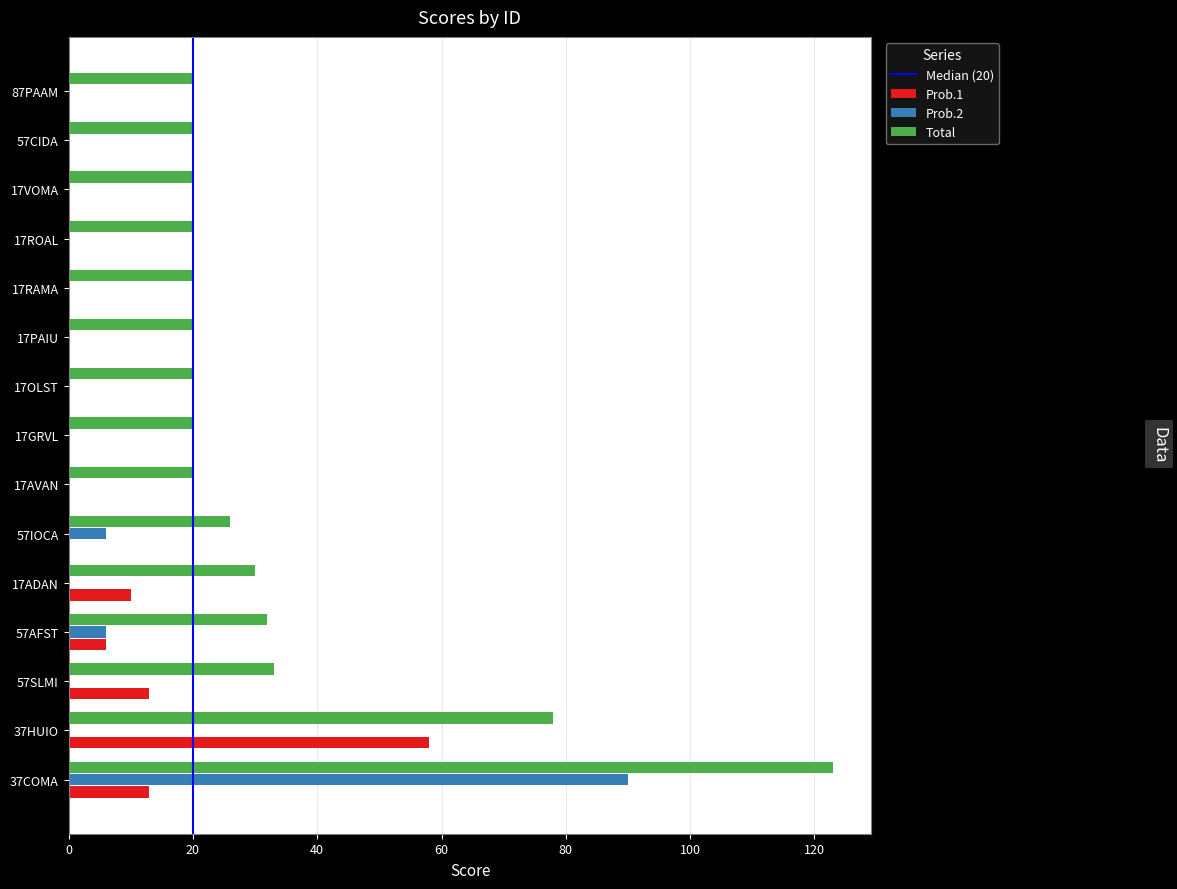

What is the greatest value displayed?

123